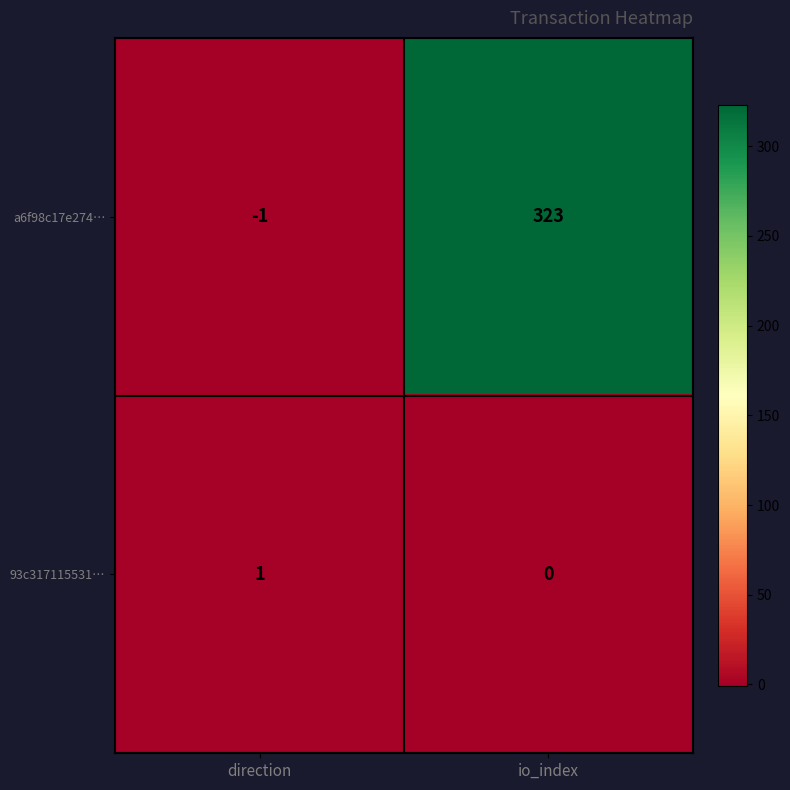

Which category has the lowest value in the 93c317115531… series?

io_index